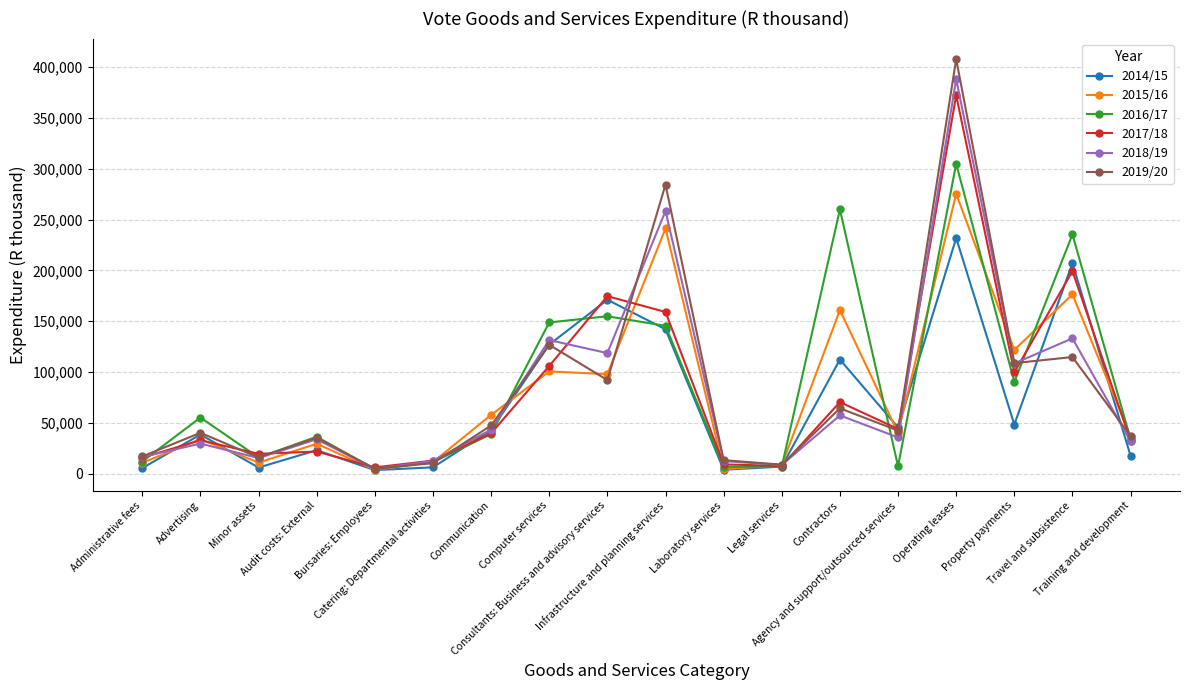

At how many categories does at least one series exceed 251015?

3